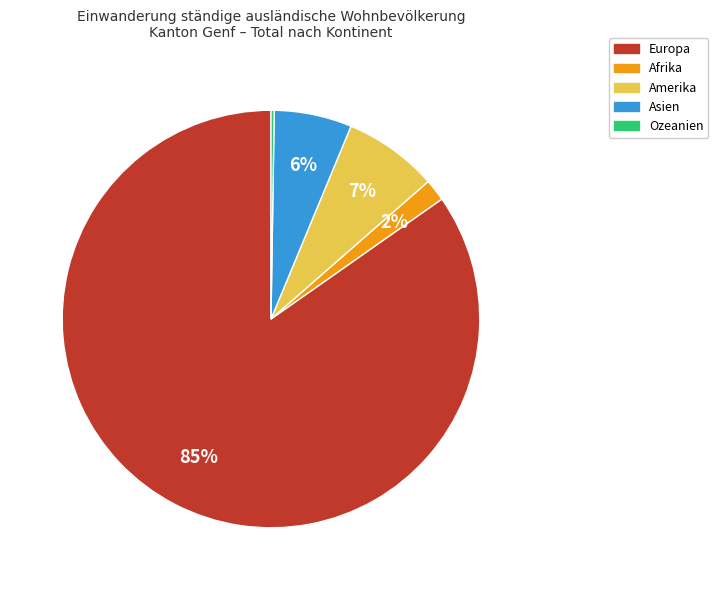

The Amerika slice represents 1% of the pie. True or false?

False